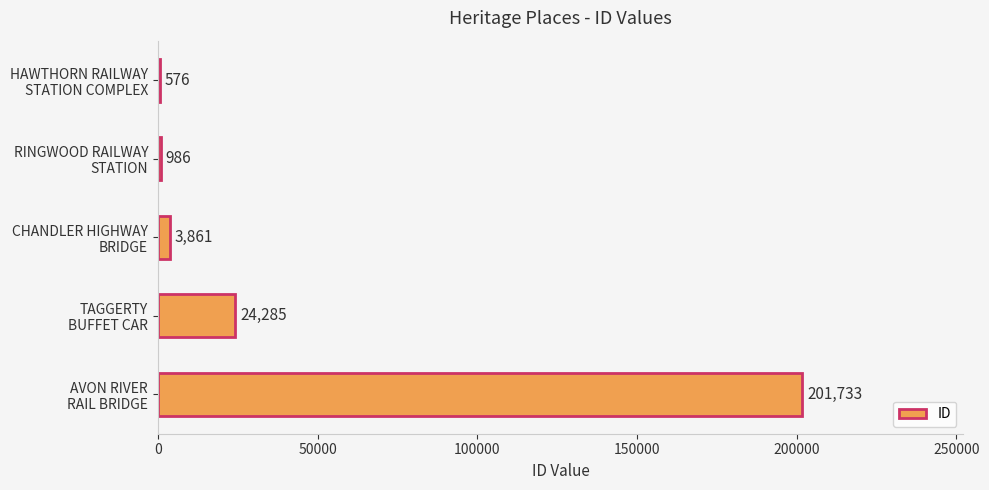

What is the sum of all values?

231441